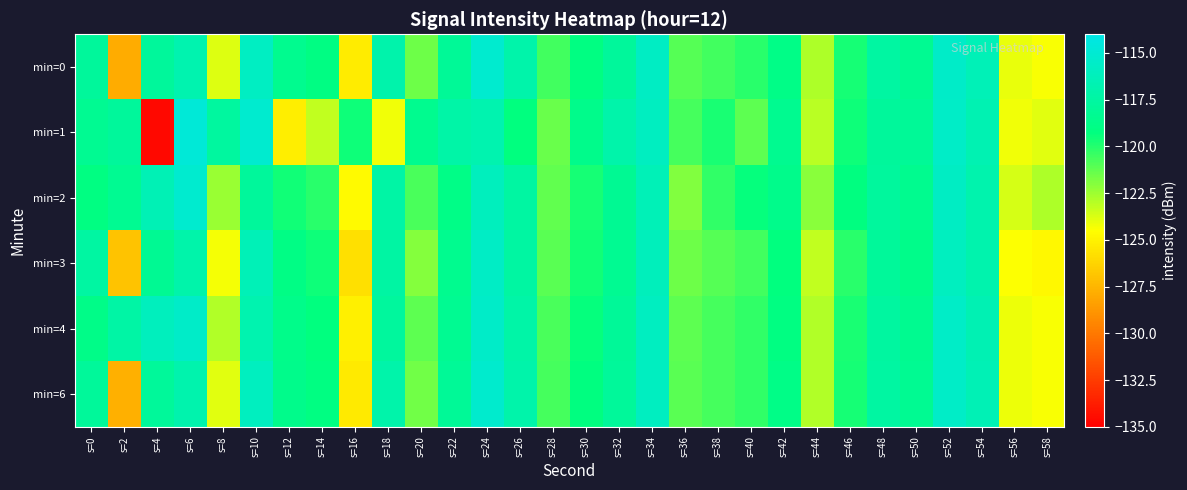

Count the number of categories in the chart.

30